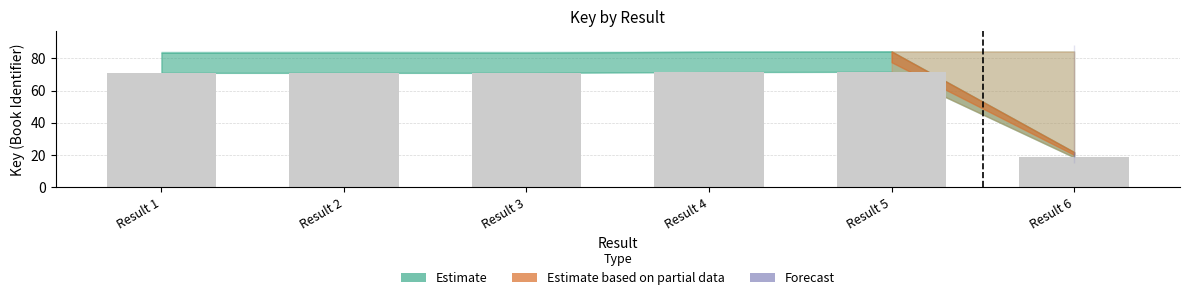

What is the change in value from Result 2 to Result 6?

-52.6